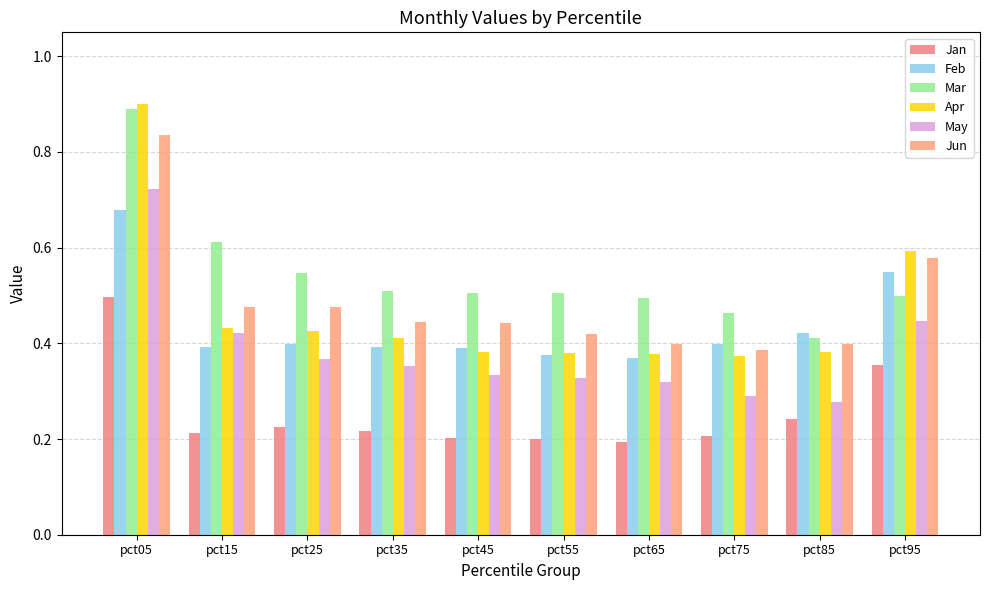

What is the sum of all Jan values?

2.5